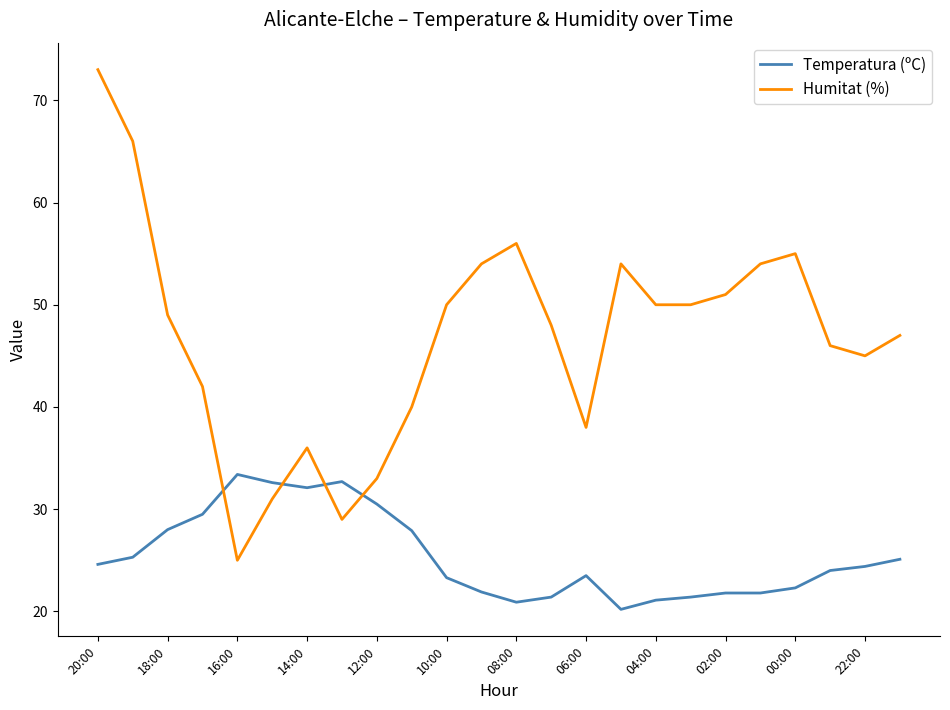

In Humitat (%), how many points are higher than both neighbors (excluding endpoints)?

4